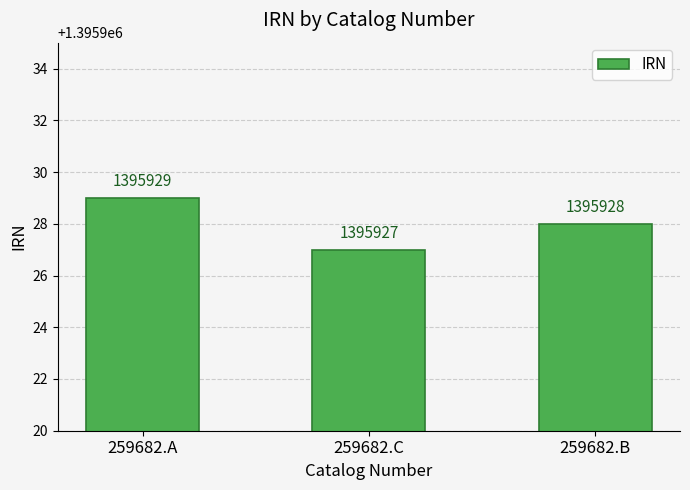

Rank the categories by value from highest to lowest.

259682.A, 259682.B, 259682.C